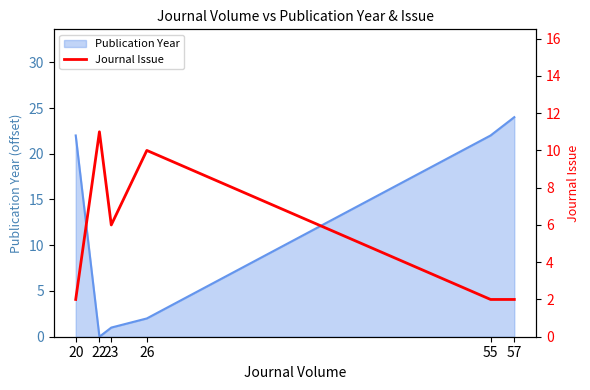

Where is the first local maximum?

22